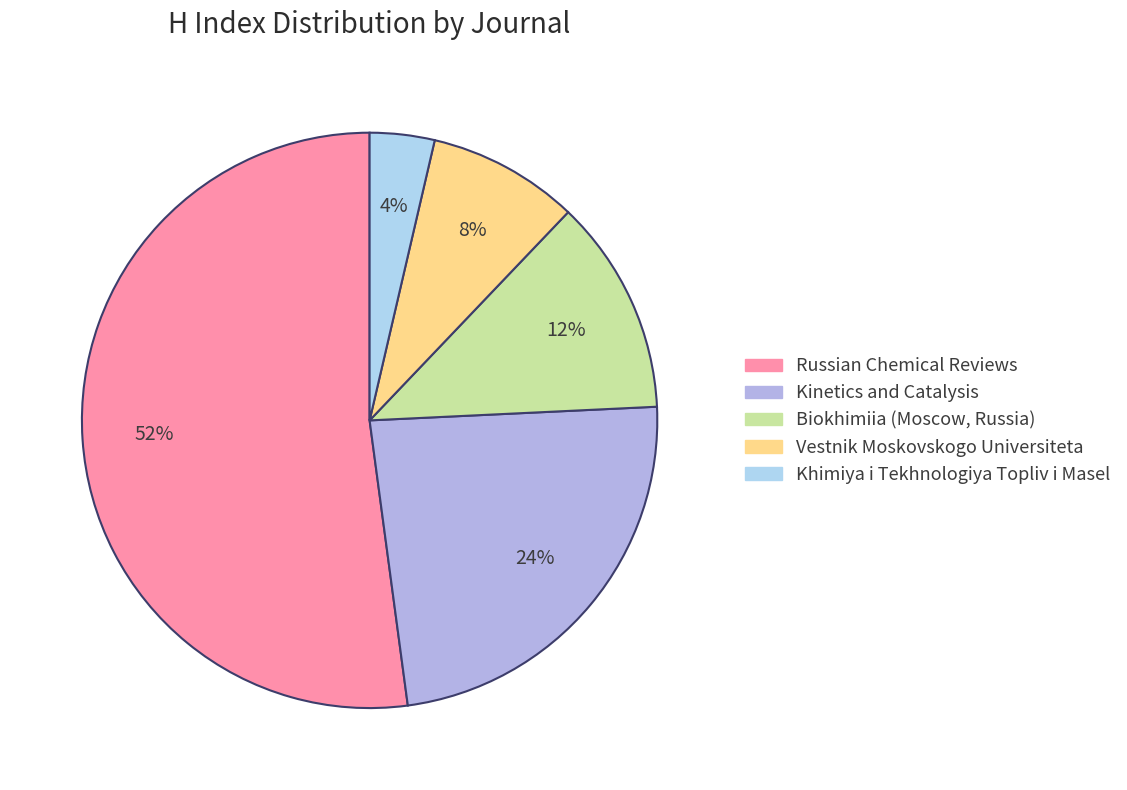

What percentage is the Vestnik Moskovskogo Universiteta slice, to the nearest percent?

8%